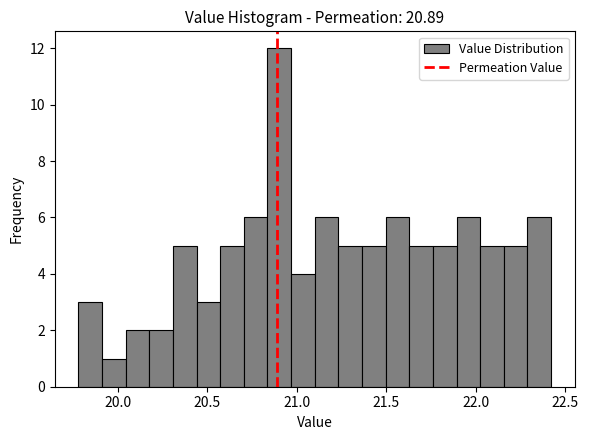

Around what value on the x-axis is the tallest bar? Give the approximate position of its centre, as read against the axis.

20.90